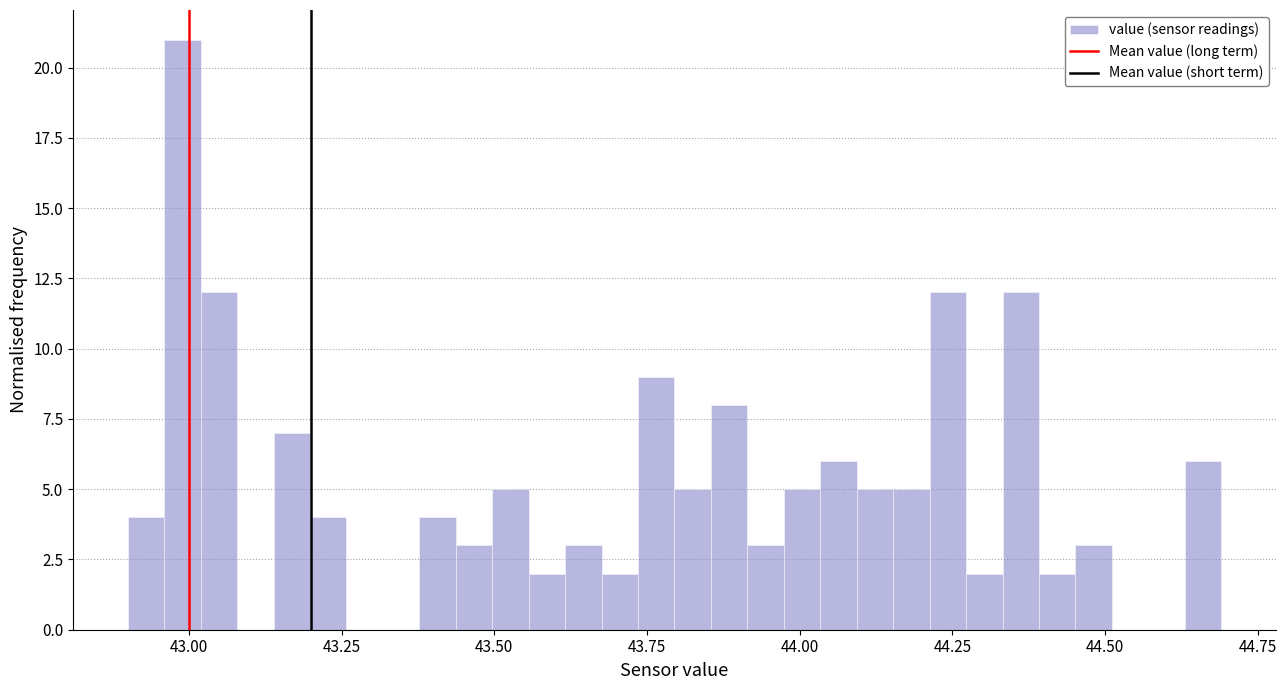

Read against the x-axis, roughly where is the centre of the tallest bar?

43.00